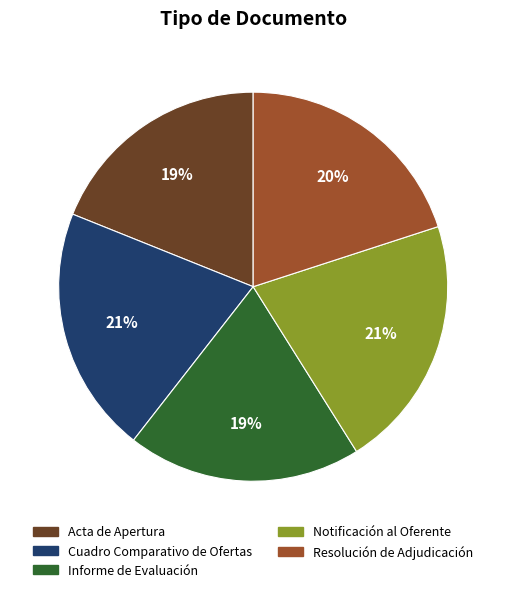

To the nearest percent, what percentage of the pie is Informe de Evaluación?

19%